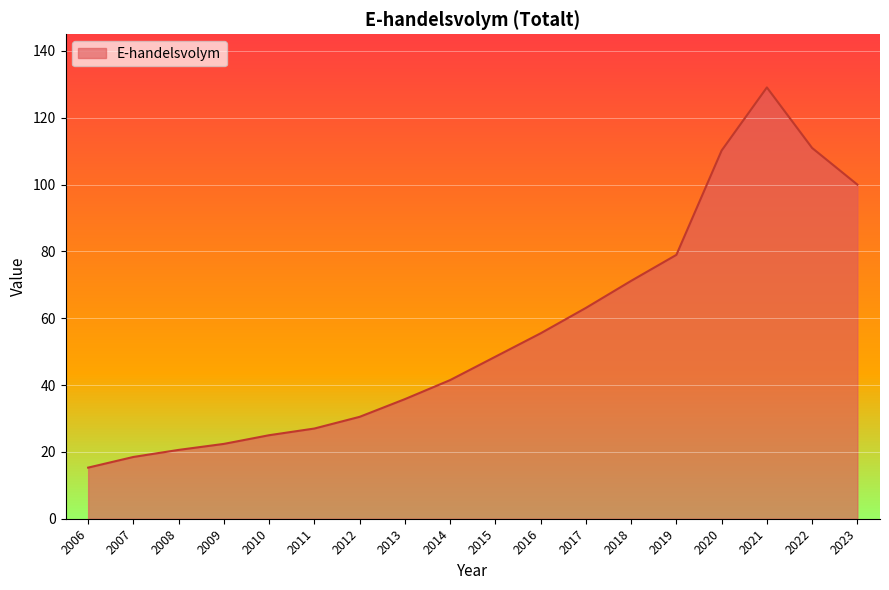

At which category does the chart reach its minimum across all series?

2006